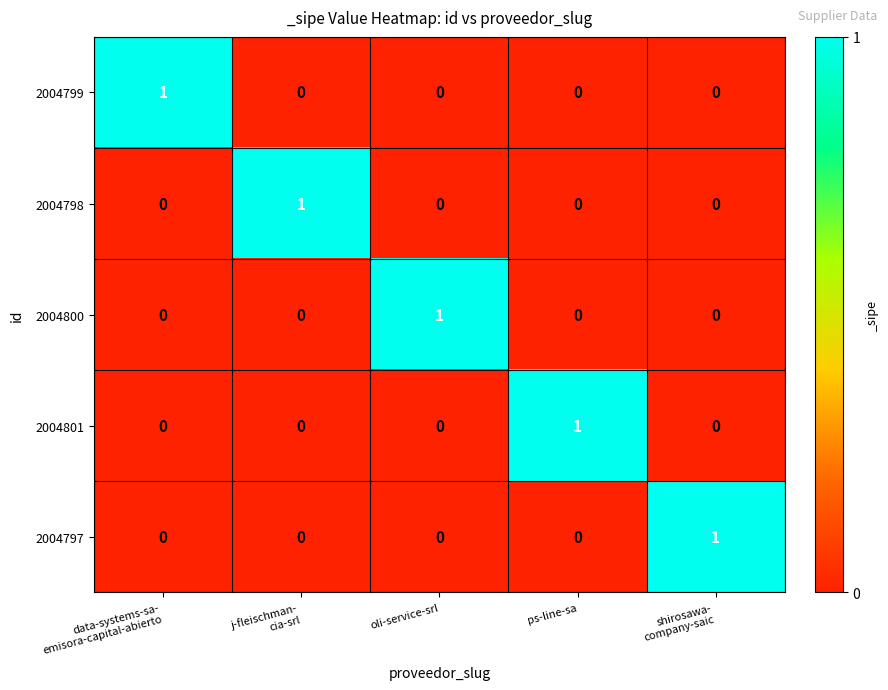

Reading left to right, what are all the values shown in this chart?

2004799: 1	0	0	0	0
2004798: 0	1	0	0	0
2004800: 0	0	1	0	0
2004801: 0	0	0	1	0
2004797: 0	0	0	0	1